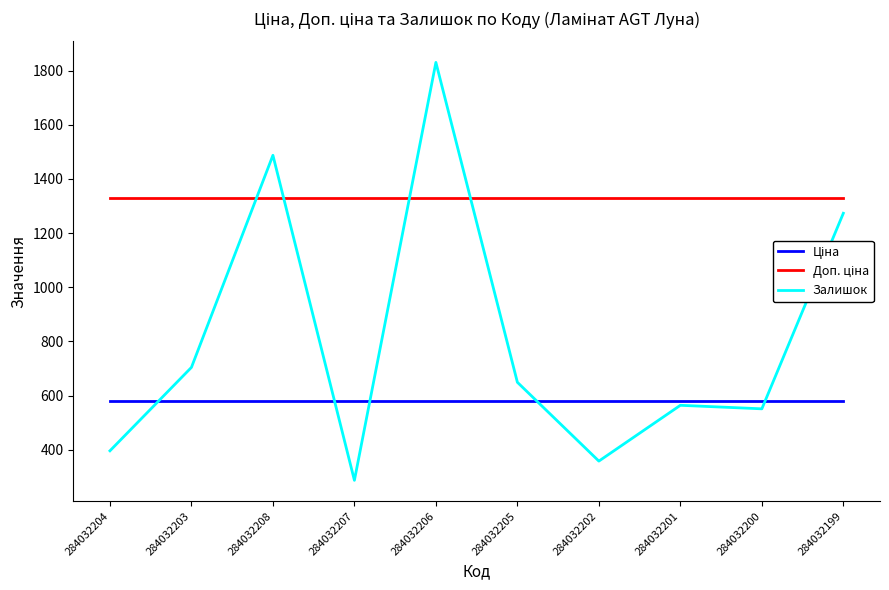

What is the total value across all series at 284032205?

2559.6